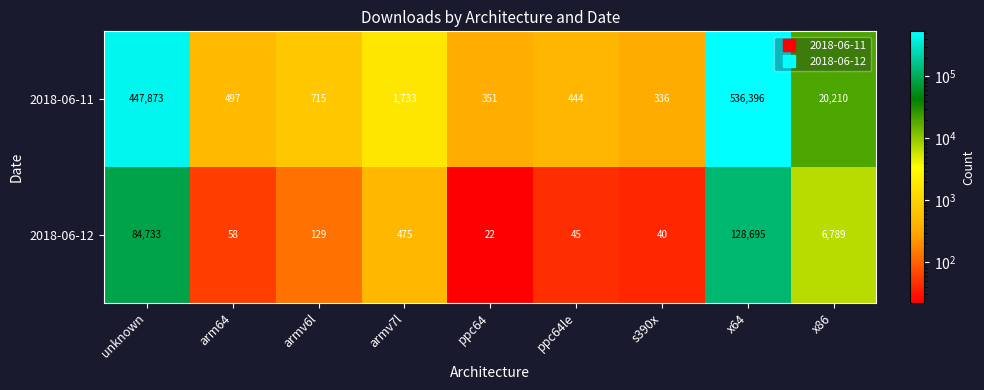

Is it true that 2018-06-12 equals 40 at s390x?

True